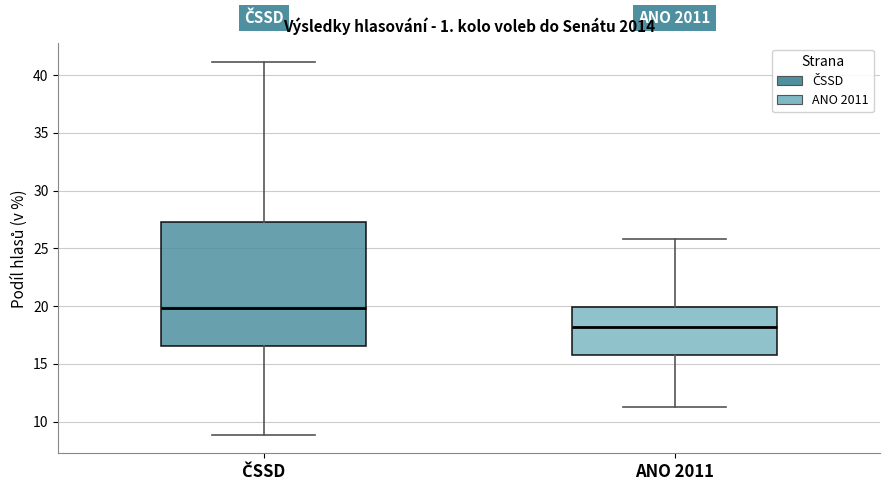

Reading left to right, read every box against the y-axis: the position of its median line, the range the box covers, and the ends of its whiskers. The values are not printed on the chart, so give them approximately, as read against the axis.

ČSSD: median 20.0, box 16.5 to 27.5, whiskers 9.0 to 41.0
ANO 2011: median 18.0, box 16.0 to 20.0, whiskers 11.5 to 26.0